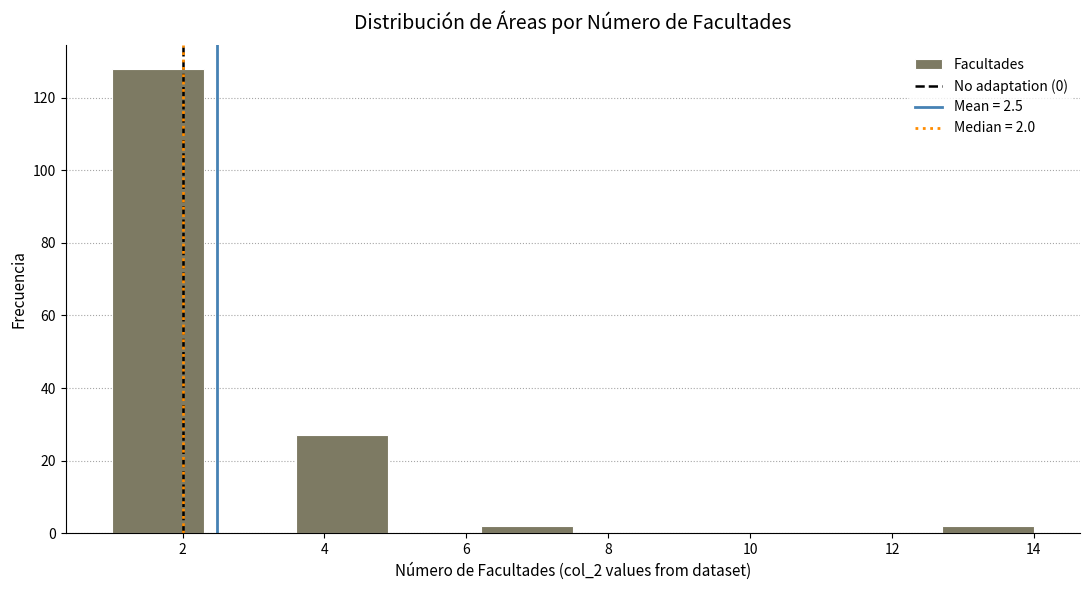

Which range on the x-axis has the tallest bar?

1.0 to 2.3